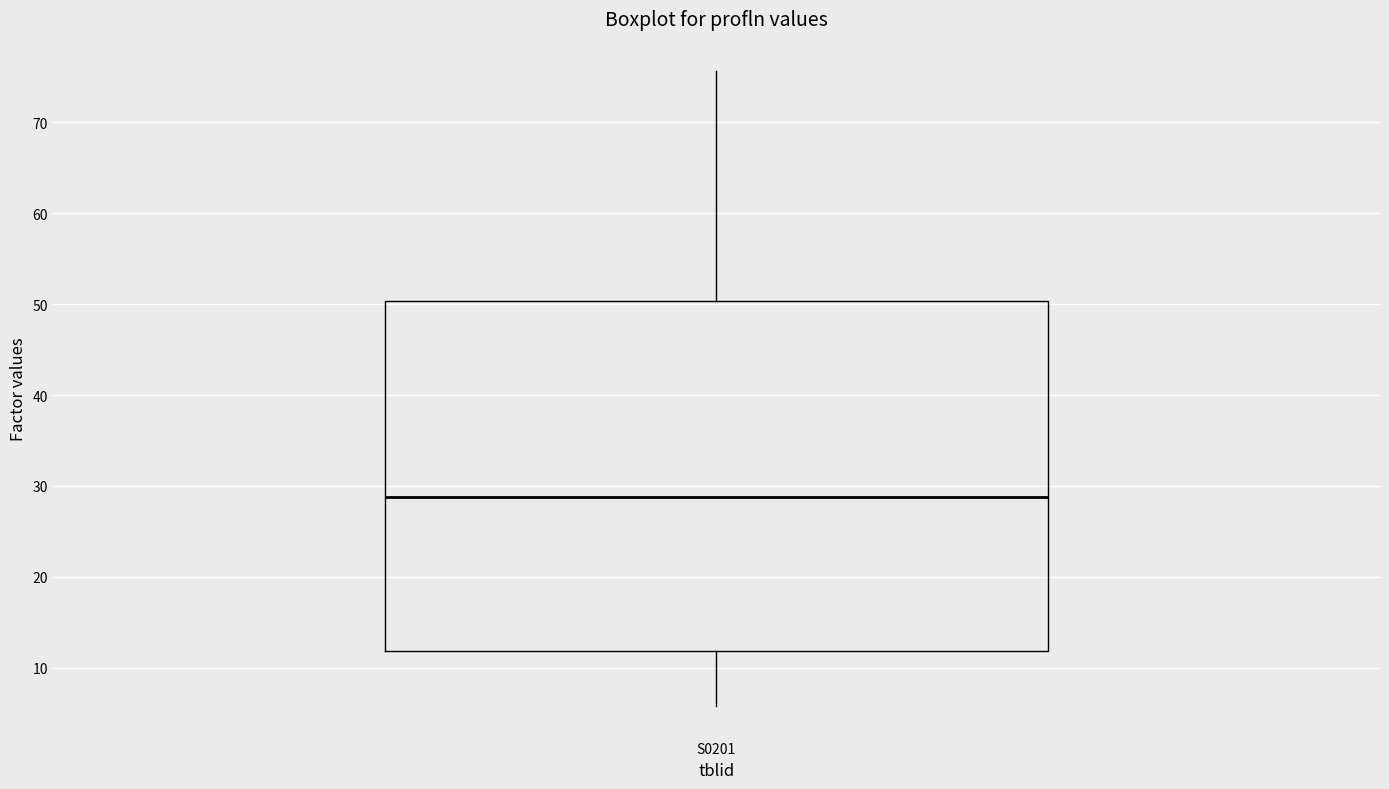

Read this box plot against the y-axis: the position of the median line, the range covered by the box, and the ends of both whiskers. The values are not printed on the chart, so give them approximately, as read against the axis.

median 29, box 12 to 50, whiskers 6 to 76